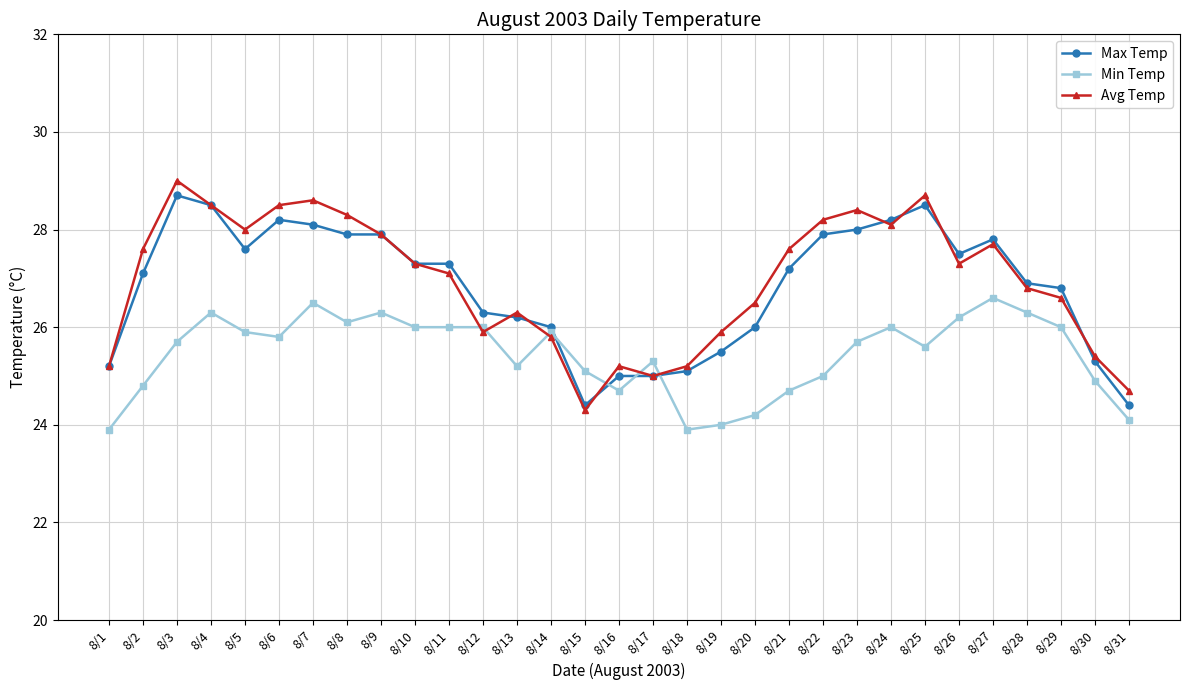

Reading right to left, transcribe all the data shown in this chart.

Max Temp: 8/31=24.4	8/30=25.3	8/29=26.8	8/28=26.9	8/27=27.8	8/26=27.5	8/25=28.5	8/24=28.2	8/23=28.0	8/22=27.9	8/21=27.2	8/20=26.0	8/19=25.5	8/18=25.1	8/17=25.0	8/16=25.0	8/15=24.4	8/14=26.0	8/13=26.2	8/12=26.3	8/11=27.3	8/10=27.3	8/9=27.9	8/8=27.9	8/7=28.1	8/6=28.2	8/5=27.6	8/4=28.5	8/3=28.7	8/2=27.1	8/1=25.2
Min Temp: 8/31=24.1	8/30=24.9	8/29=26.0	8/28=26.3	8/27=26.6	8/26=26.2	8/25=25.6	8/24=26.0	8/23=25.7	8/22=25.0	8/21=24.7	8/20=24.2	8/19=24.0	8/18=23.9	8/17=25.3	8/16=24.7	8/15=25.1	8/14=25.9	8/13=25.2	8/12=26.0	8/11=26.0	8/10=26.0	8/9=26.3	8/8=26.1	8/7=26.5	8/6=25.8	8/5=25.9	8/4=26.3	8/3=25.7	8/2=24.8	8/1=23.9
Avg Temp: 8/31=24.7	8/30=25.4	8/29=26.6	8/28=26.8	8/27=27.7	8/26=27.3	8/25=28.7	8/24=28.1	8/23=28.4	8/22=28.2	8/21=27.6	8/20=26.5	8/19=25.9	8/18=25.2	8/17=25.0	8/16=25.2	8/15=24.3	8/14=25.8	8/13=26.3	8/12=25.9	8/11=27.1	8/10=27.3	8/9=27.9	8/8=28.3	8/7=28.6	8/6=28.5	8/5=28.0	8/4=28.5	8/3=29.0	8/2=27.6	8/1=25.2